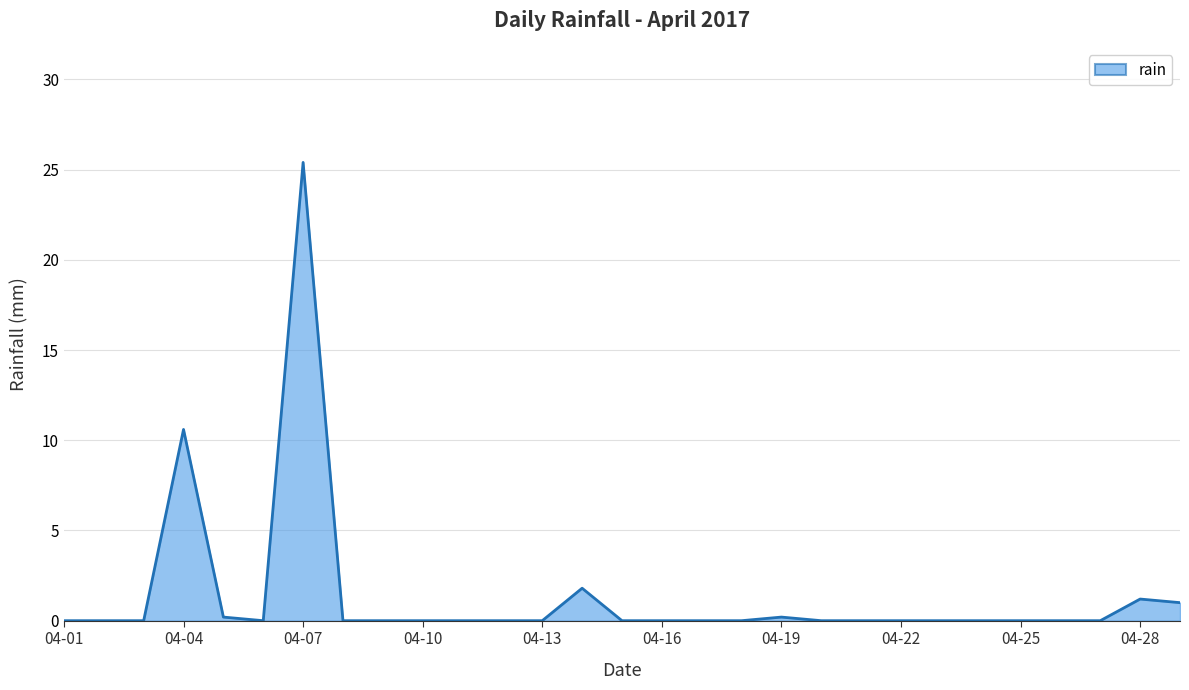

What is the greatest value displayed?

25.4